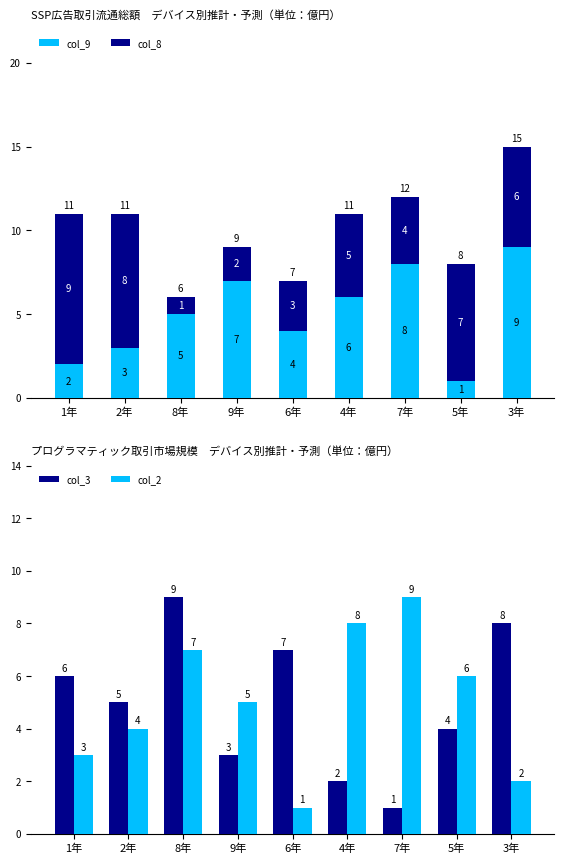

Count the col_3 values in the range 3 to 7.

5